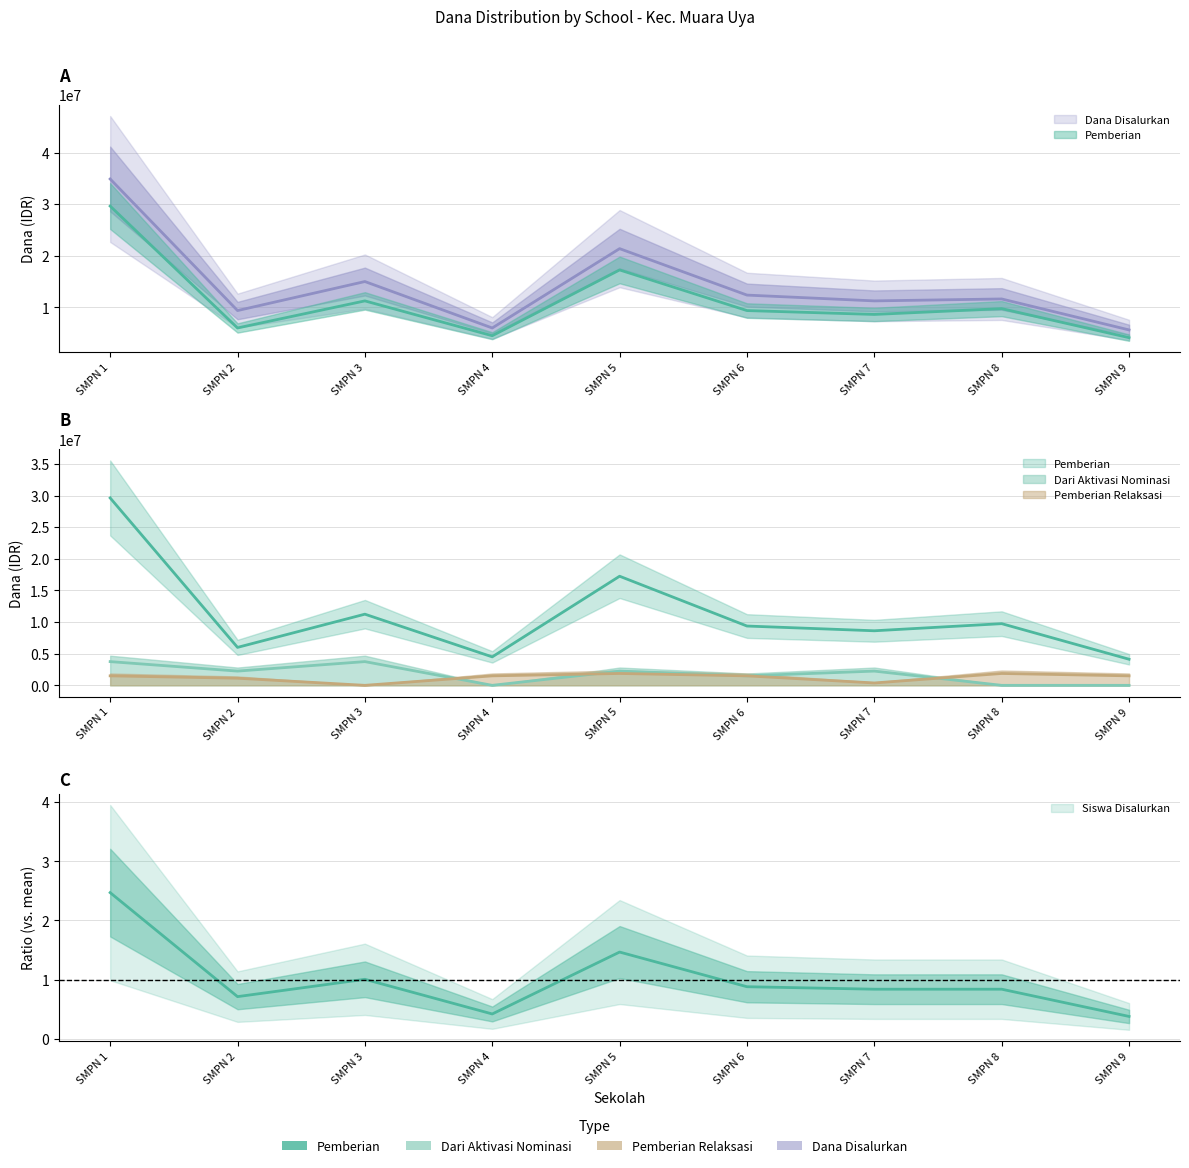

What is the difference between the Pemberian values at SMPN 5 and SMPN 3?

6000000.0